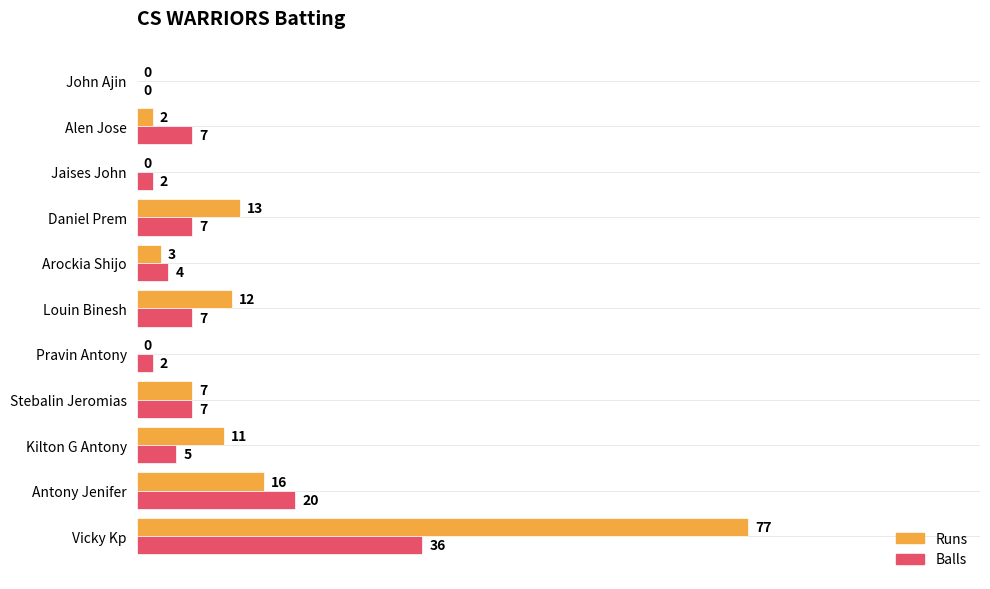

Which series changed the most between Vicky Kp and Jaises John?

Runs